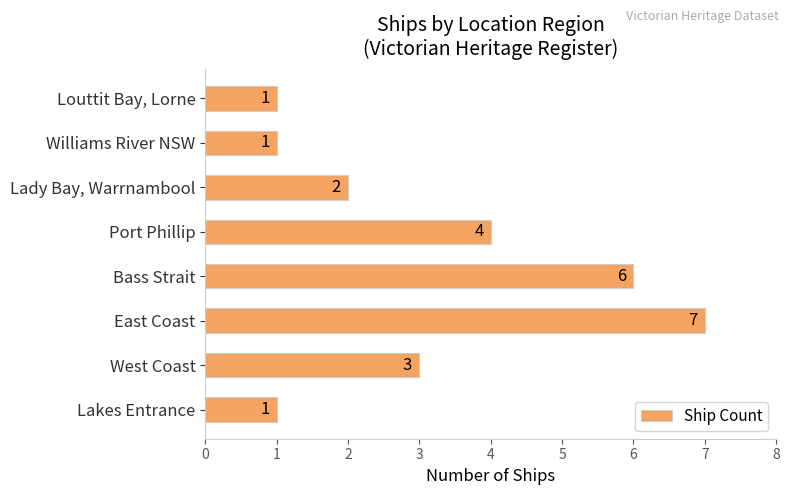

Reading top to bottom, what are all the values shown in this chart?

1	1	2	4	6	7	3	1